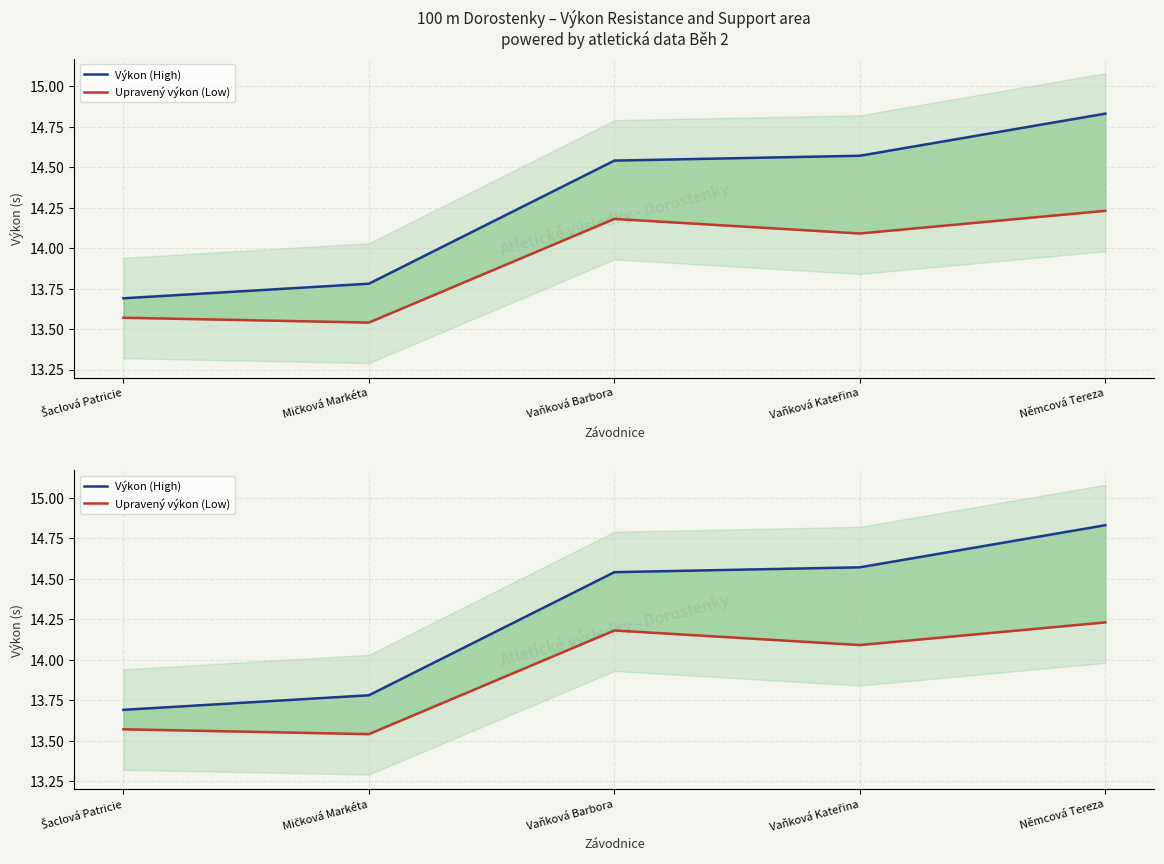

What is the average value of the Upravený výkon (Low) series?

13.9